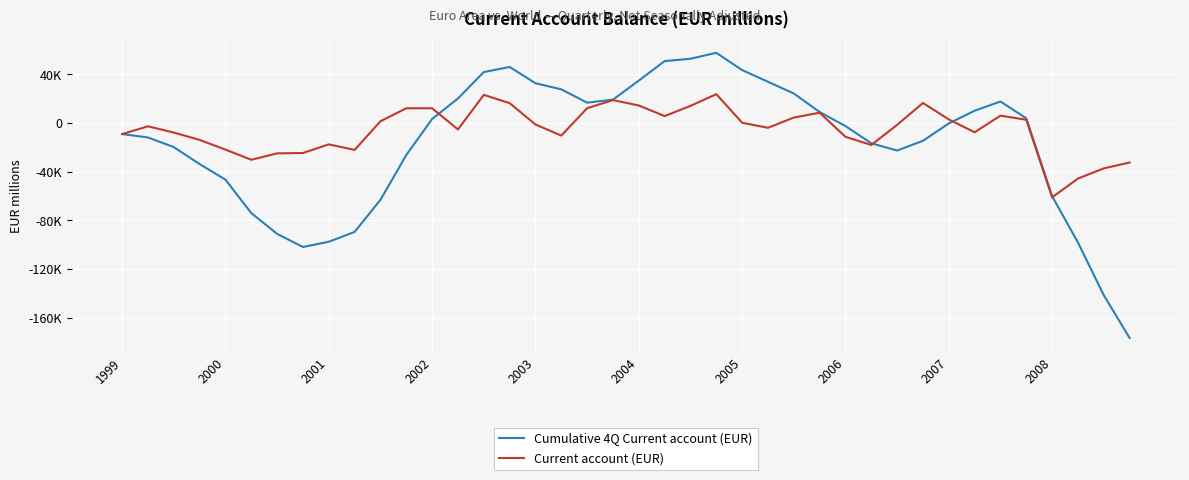

Does the chart display data point markers on the line(s)?

No